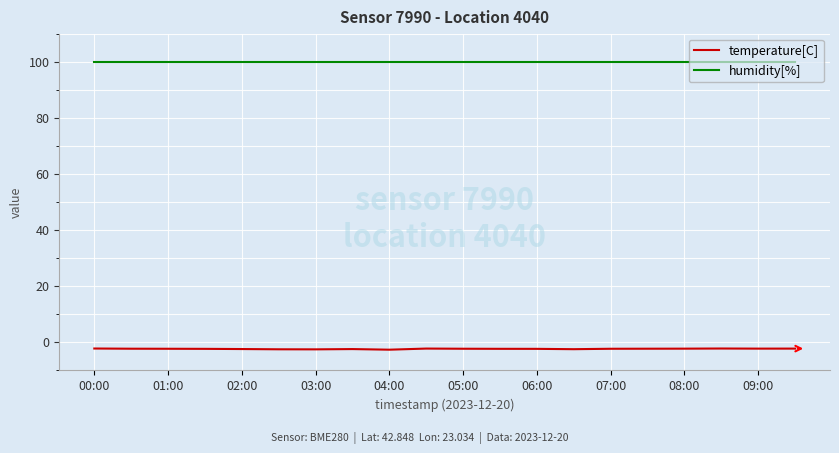

What is the highest value of the humidity[%] series?

100.0